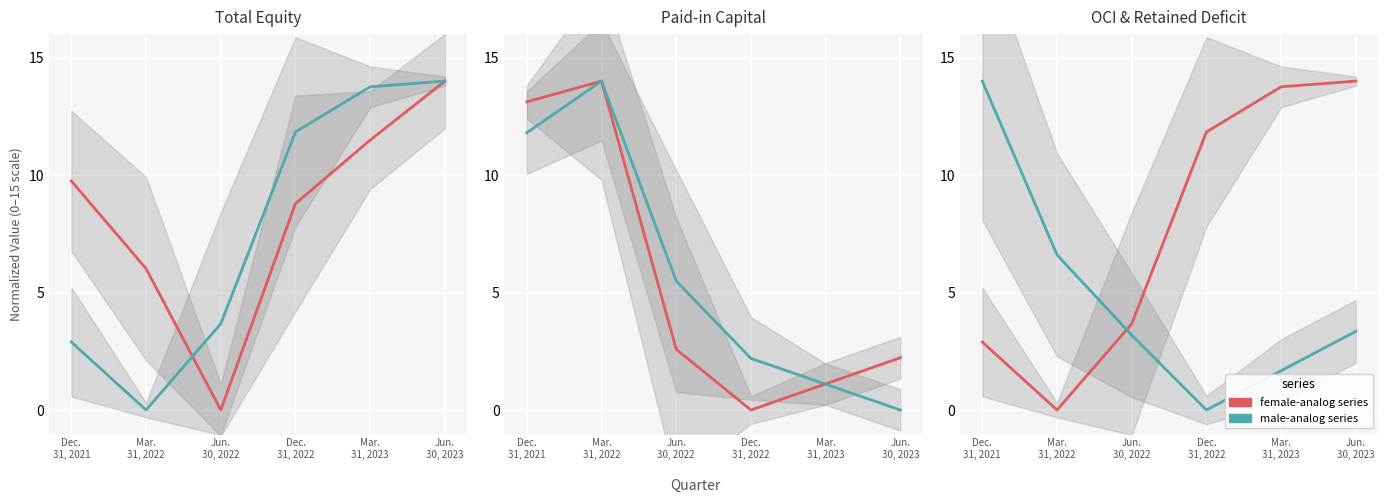

Rank the categories by Total value from lowest to highest.

Jun.
30, 2022, Mar.
31, 2022, Dec.
31, 2022, Dec.
31, 2021, Mar.
31, 2023, Jun.
30, 2023